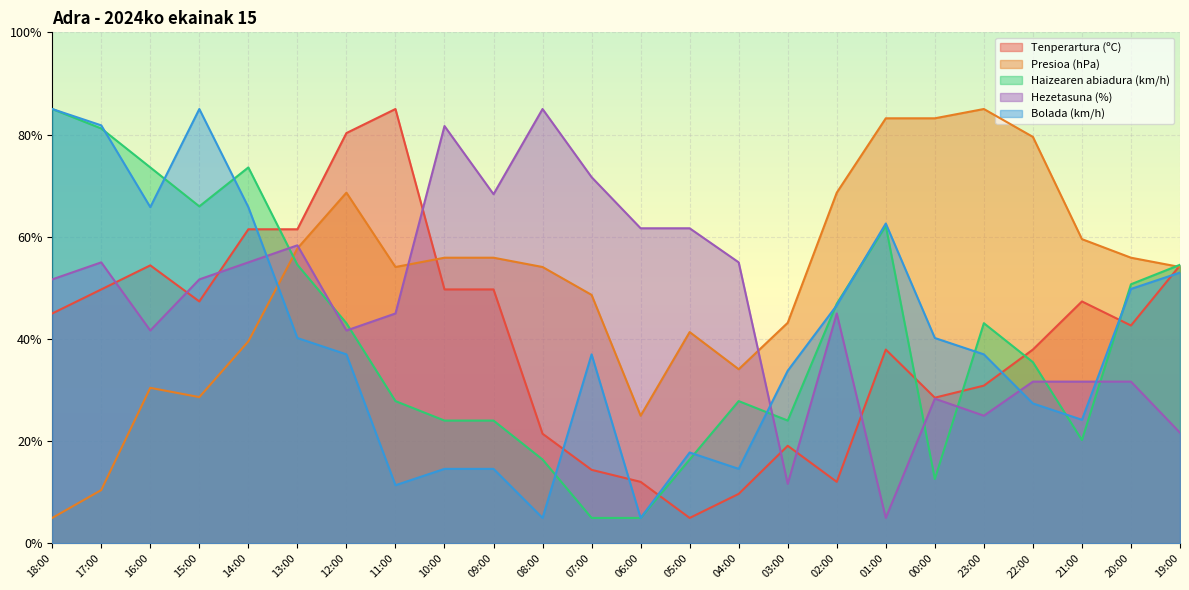

What position from the left is 03:00?

16